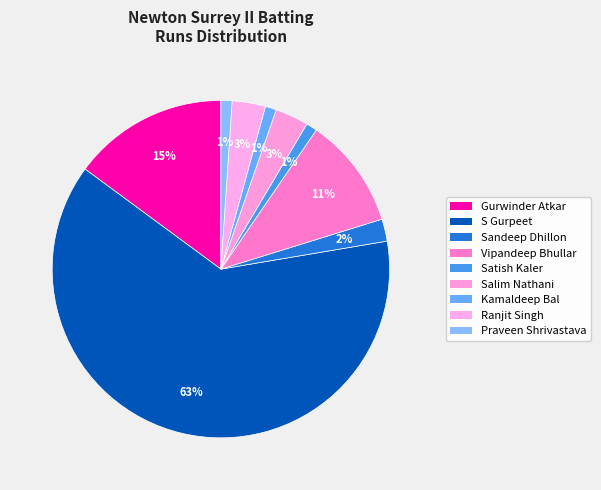

How many segments does this pie chart have?

9